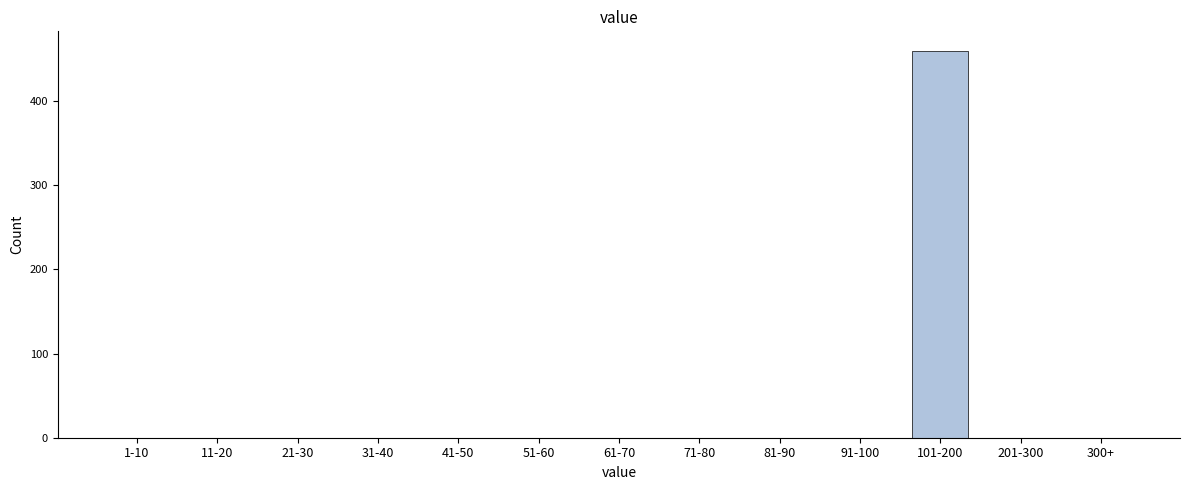

Reading left to right, transcribe all the data shown in this chart.

1-10=0	11-20=0	21-30=0	31-40=0	41-50=0	51-60=0	61-70=0	71-80=0	81-90=0	91-100=0	101-200=460	201-300=0	300+=0